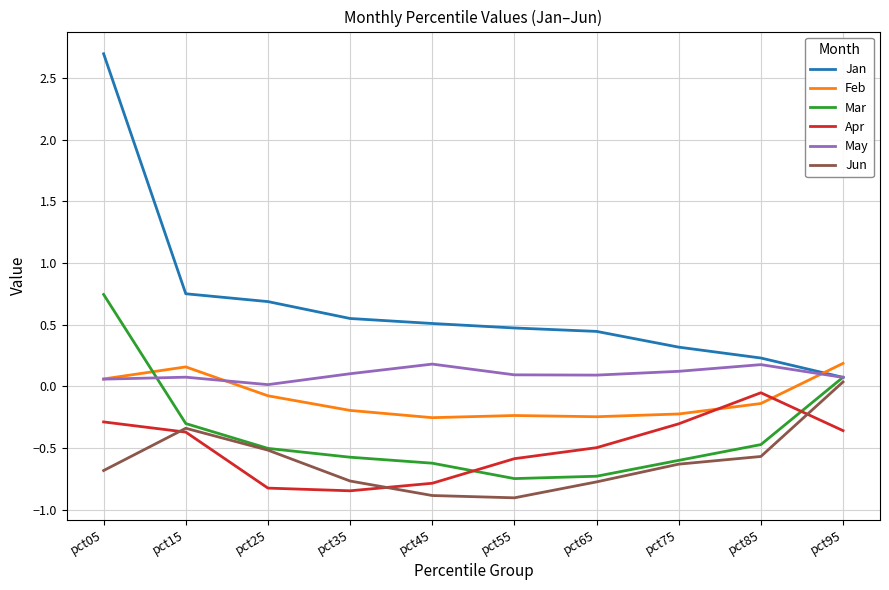

The value of Mar at pct55 is -1.1. True or false?

False